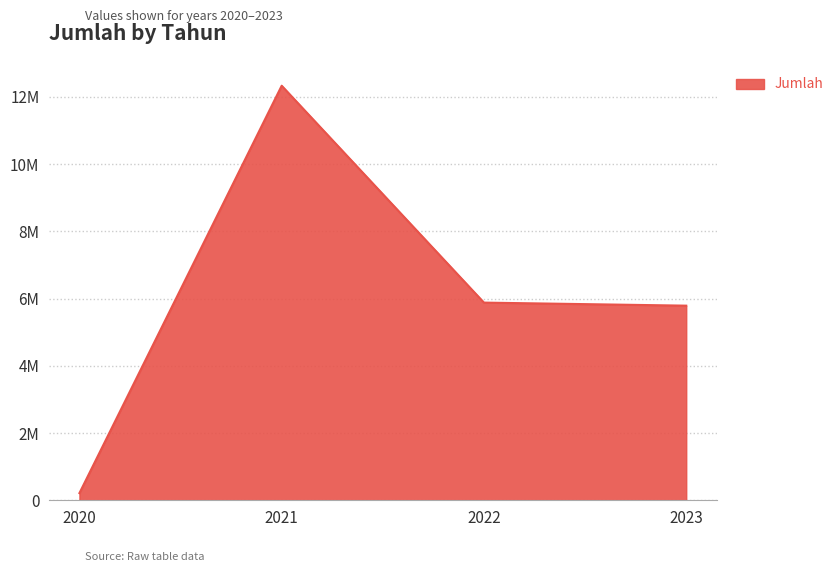

Does the chart display data point markers on the line(s)?

No